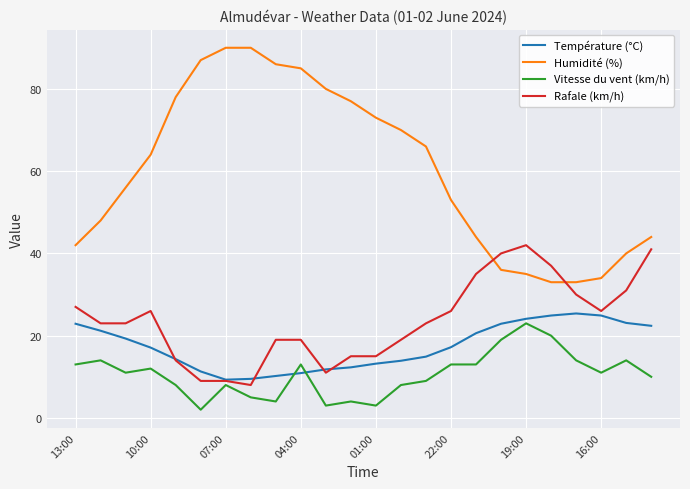

True or false: Rafale (km/h) and Humidité (%) intersect in this chart.

True